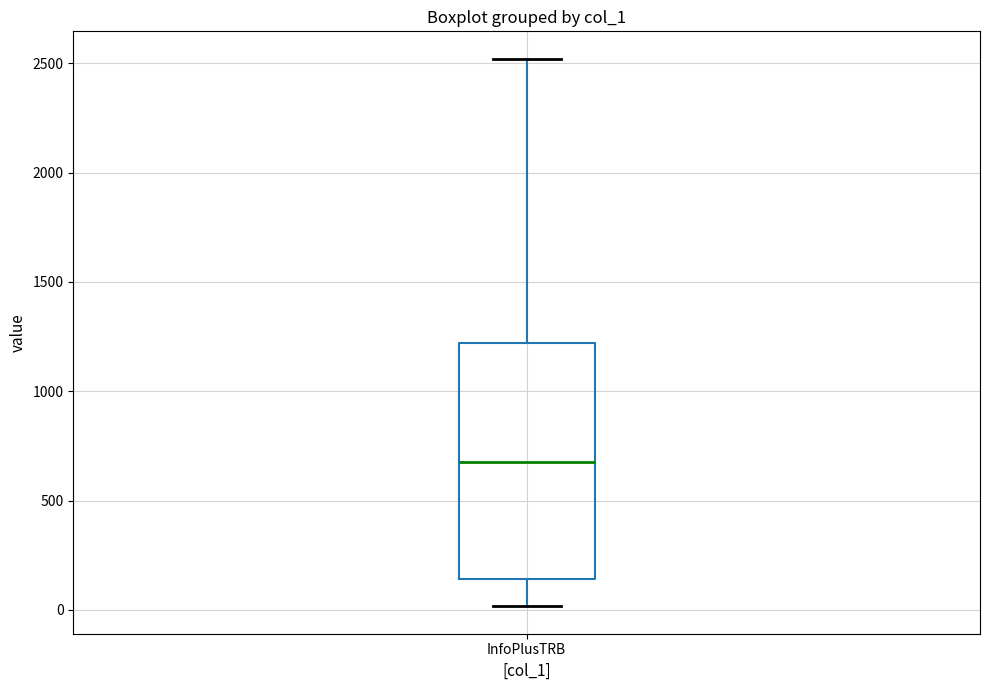

Where is the lower edge of the box for InfoPlusTRB on the y-axis? The values are not printed on the chart, so give them approximately, as read against the axis.

150